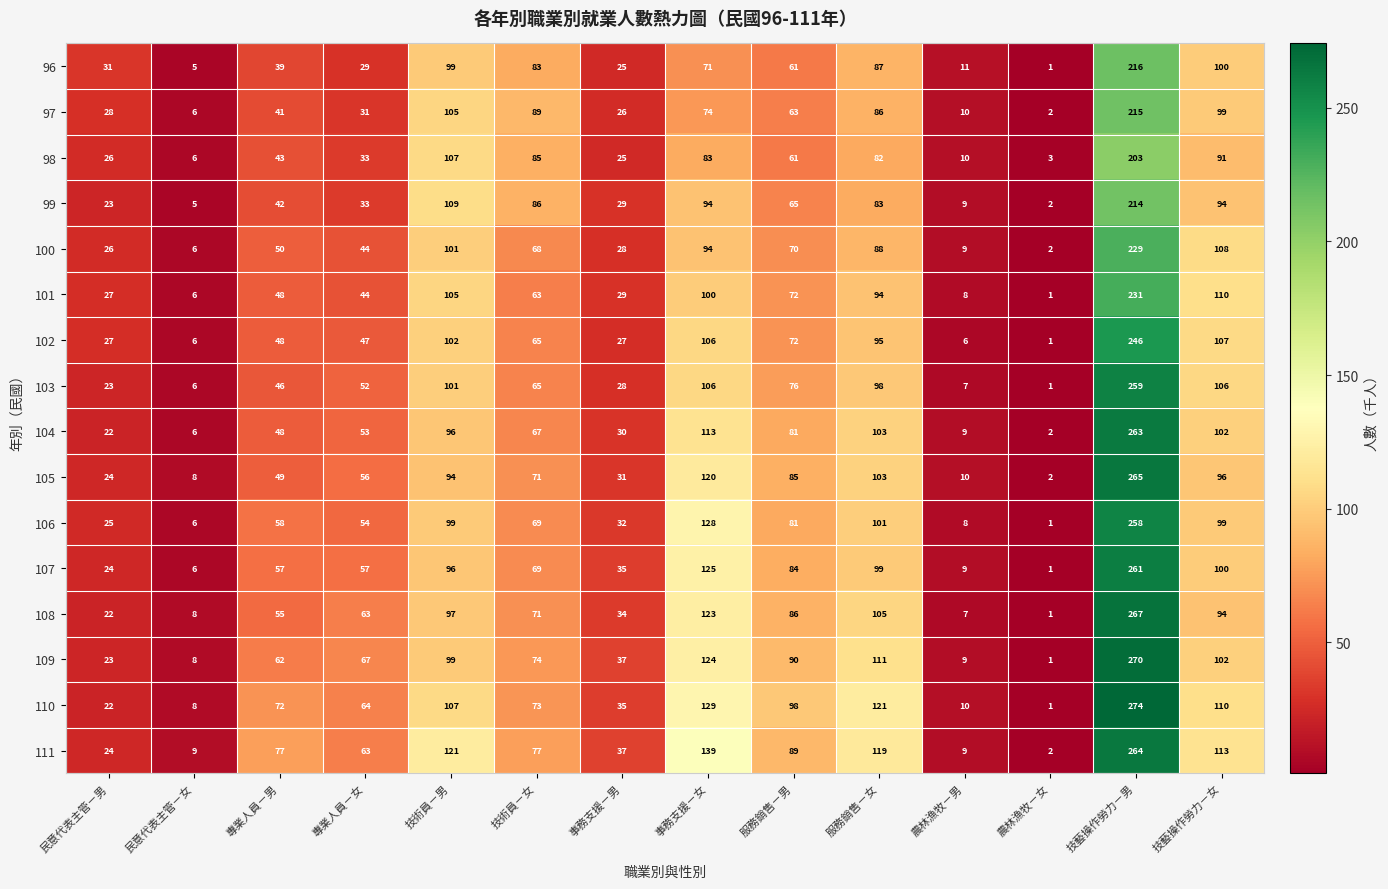

List the series in order of their peak value, highest first.

110, 109, 108, 105, 111, 104, 107, 103, 106, 102, 101, 100, 96, 97, 99, 98